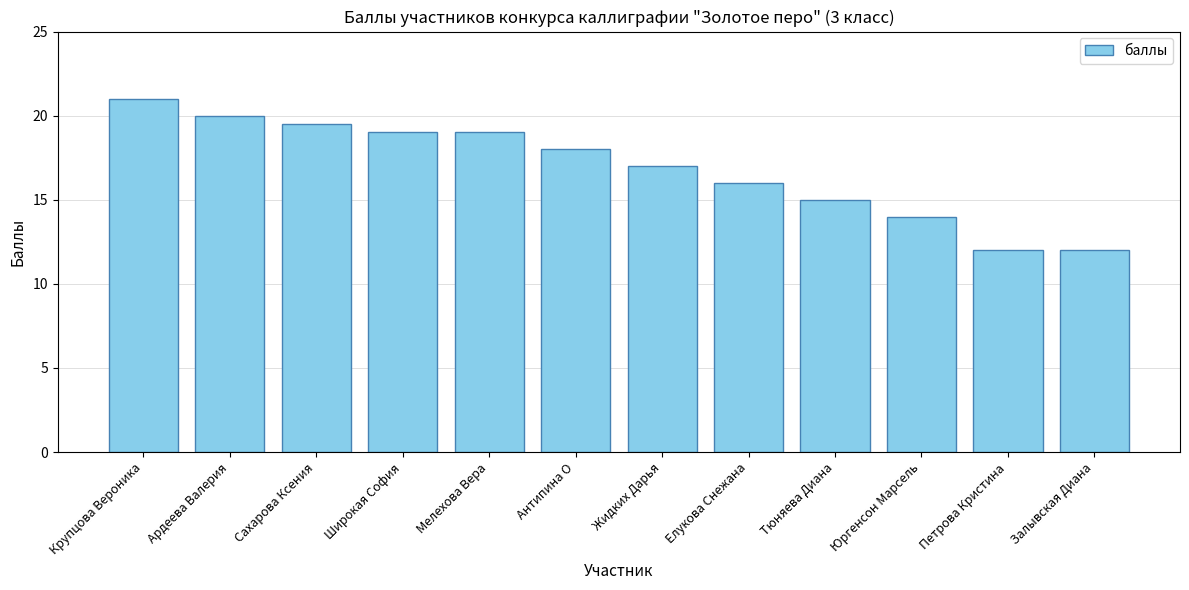

What is the label of the 9th bar from the right?

Широкая София